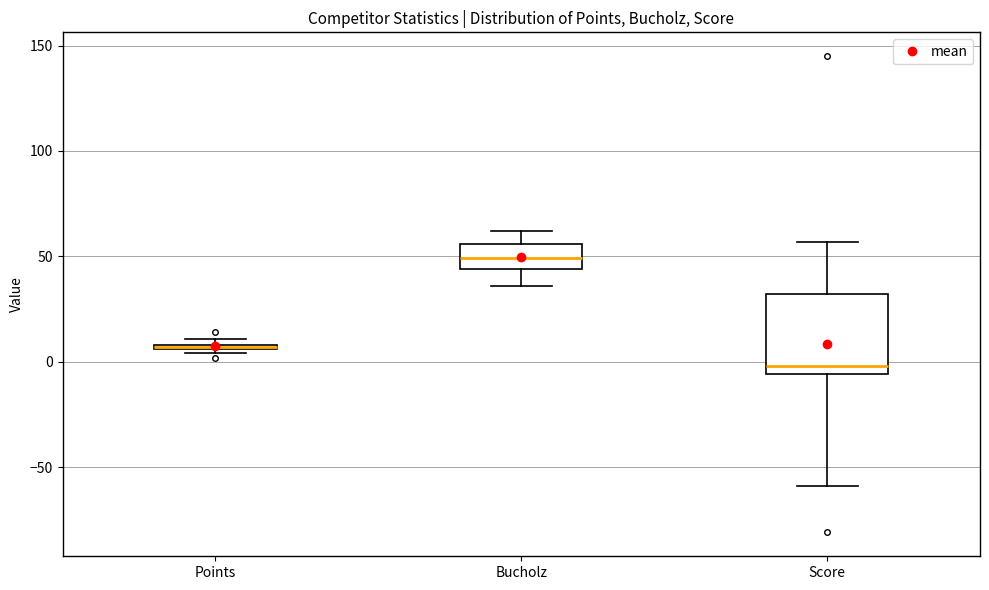

Where is the upper edge of the box for Points on the y-axis? The values are not printed on the chart, so give them approximately, as read against the axis.

10